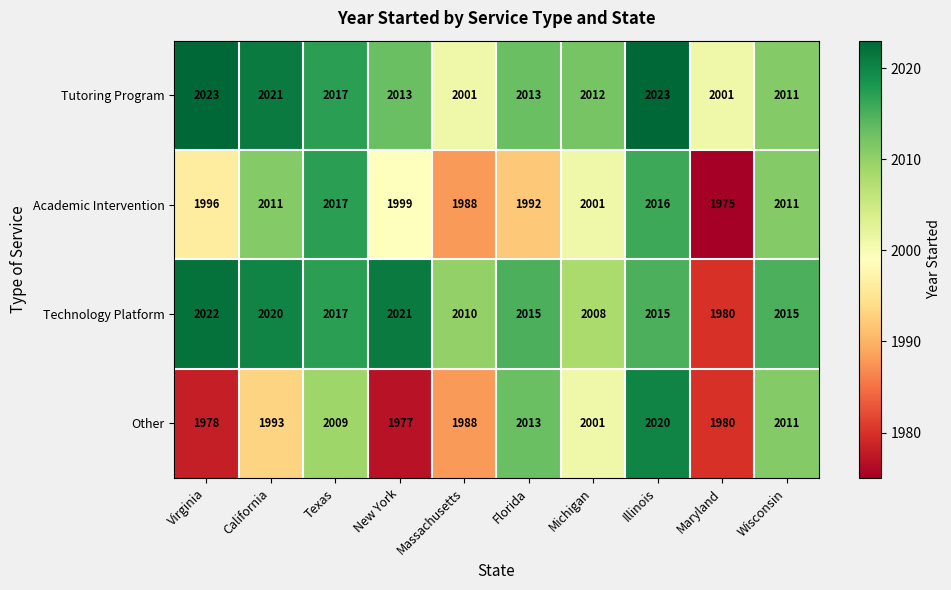

At New York, list the series in order from largest to smallest.

Technology Platform, Tutoring Program, Academic Intervention, Other